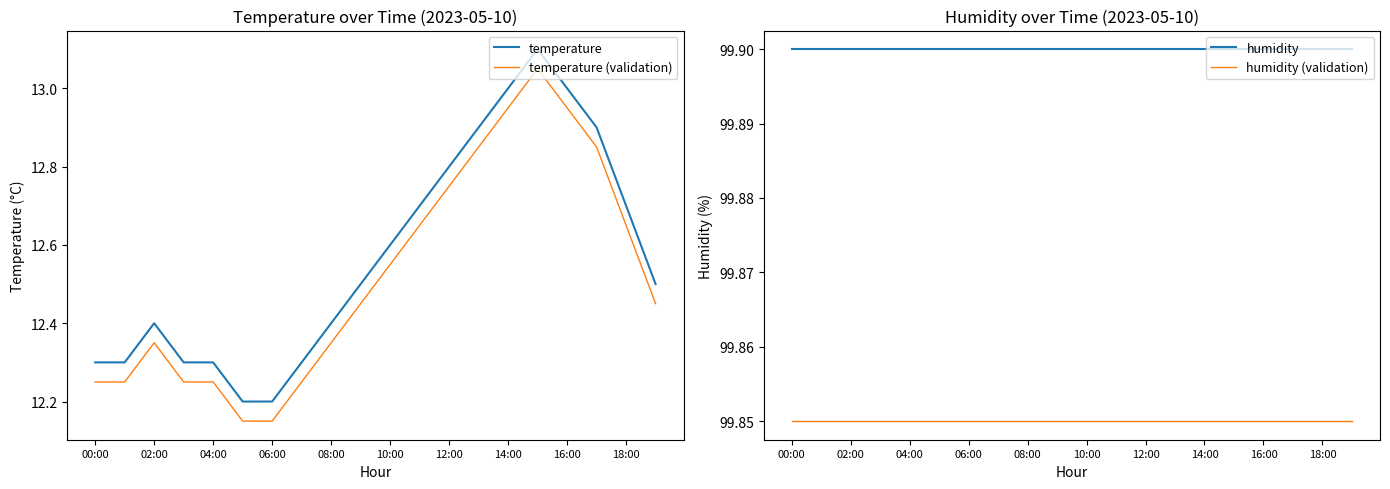

True or false: humidity has more than 1 points higher than both neighbors.

False